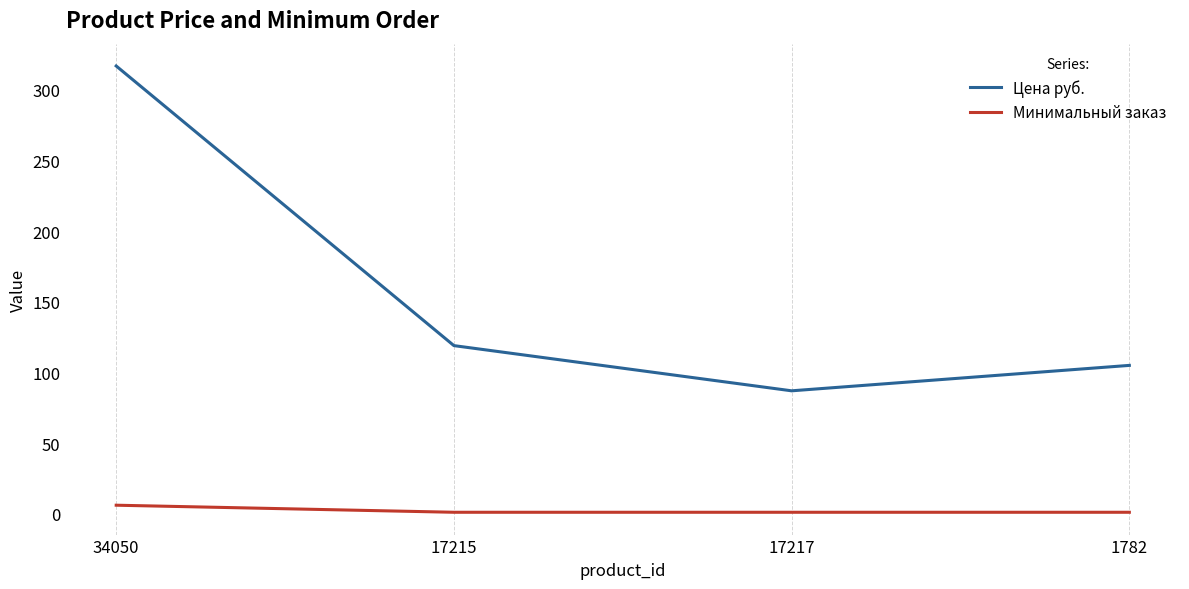

True or false: Минимальный заказ and Цена руб. intersect in this chart.

False